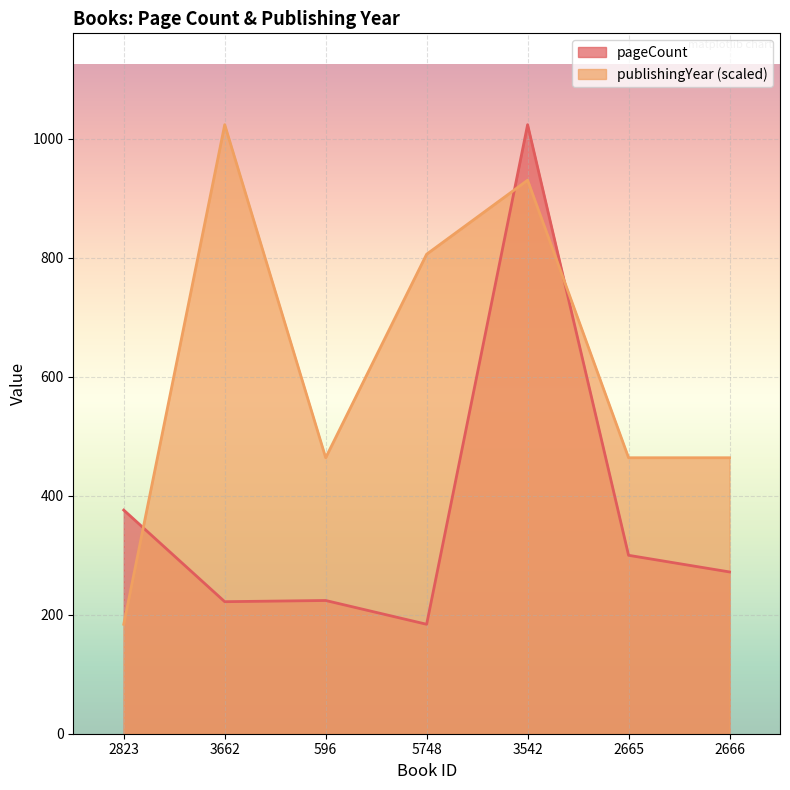

Reading left to right, transcribe all the data shown in this chart.

pageCount: 2823=376.0	3662=222.0	596=224.0	5748=184.0	3542=1024.0	2665=300.0	2666=272.0
publishingYear: 2823=184.0	3662=1024.0	596=464.0	5748=806.2	3542=930.7	2665=464.0	2666=464.0